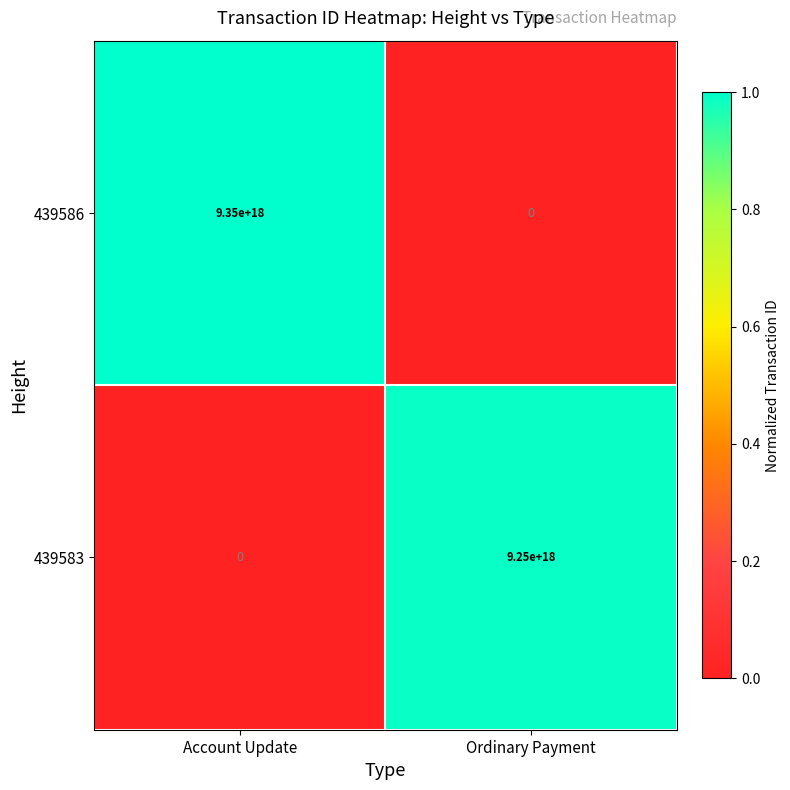

Between Account Update and Ordinary Payment, which series saw the biggest shift?

439586